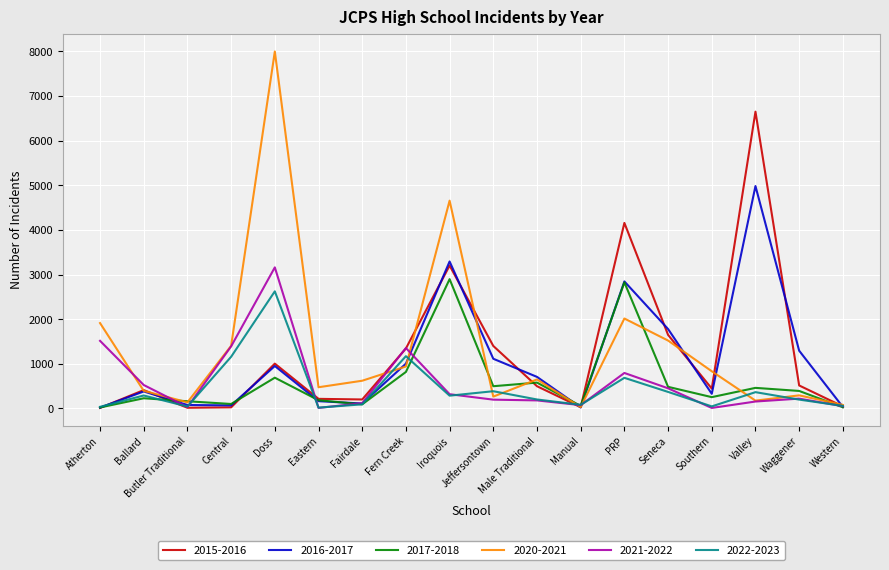

What is the minimum value shown in the chart?

10